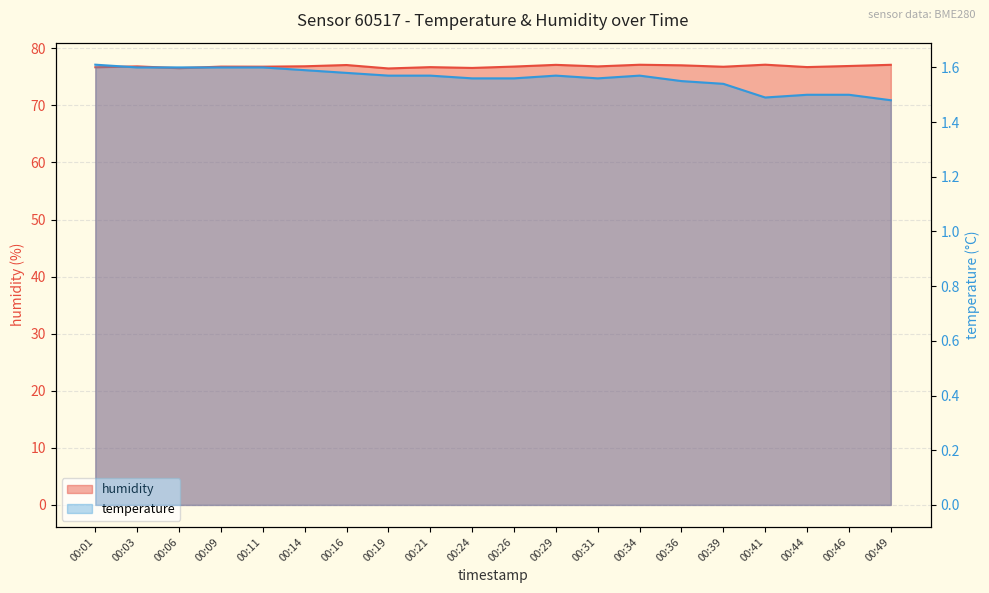

Rank the series by their average value, from lowest to highest.

temperature, humidity